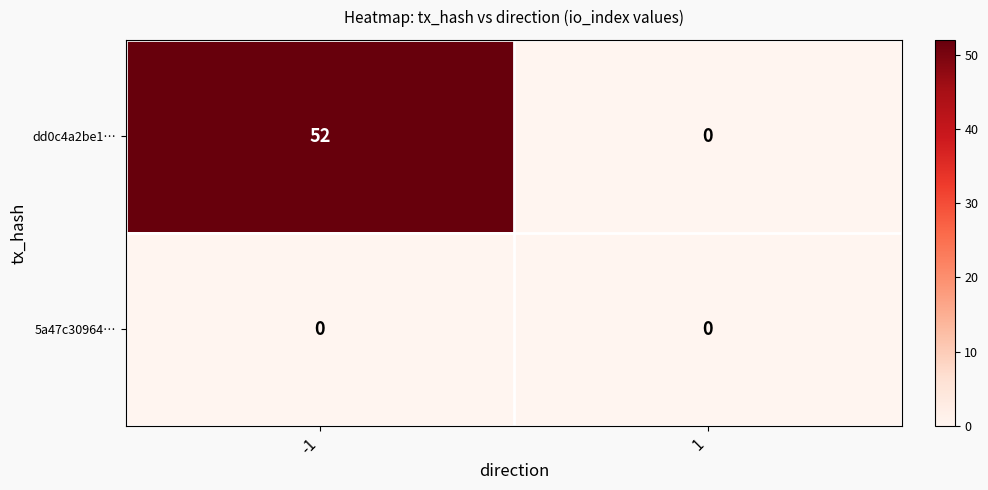

List the series in order of their peak value, lowest first.

5a47c30964…, dd0c4a2be1…